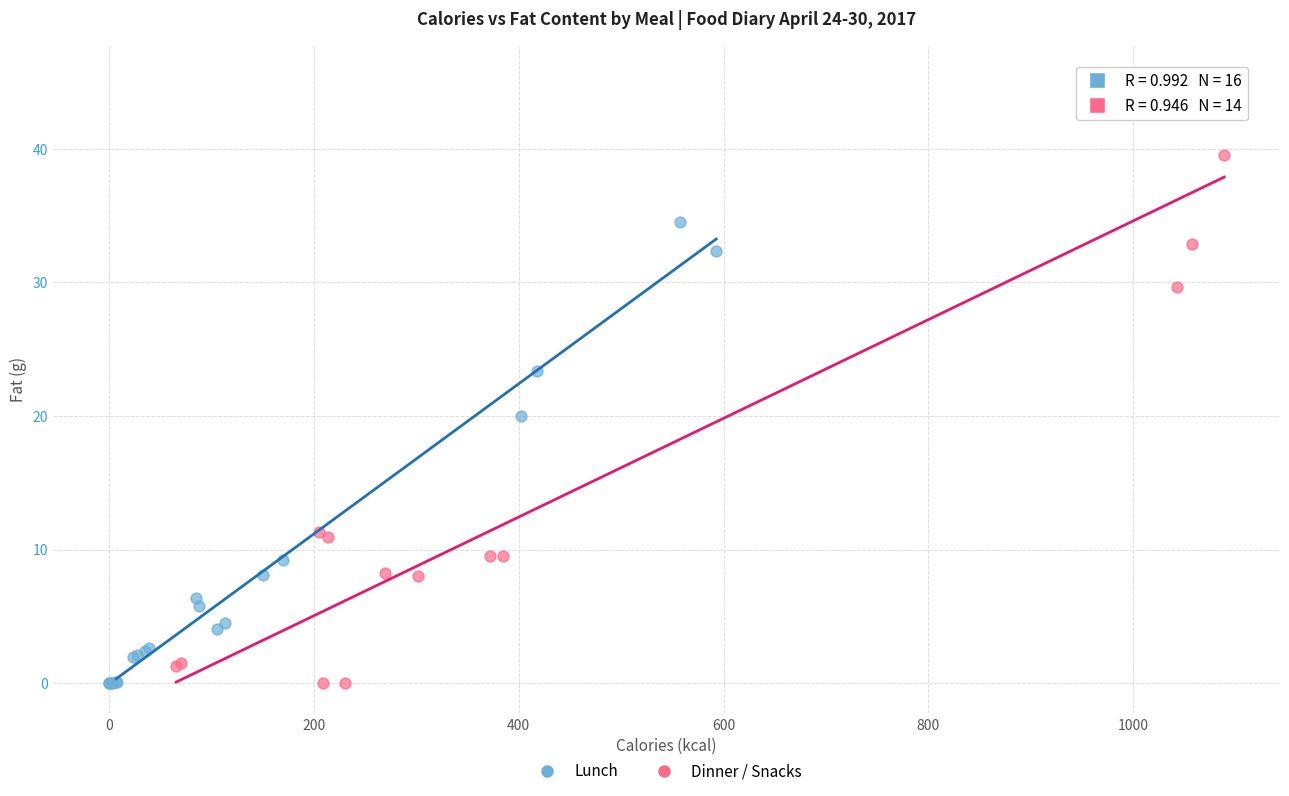

Which series contains the highest Y value?

Dinner / Snacks